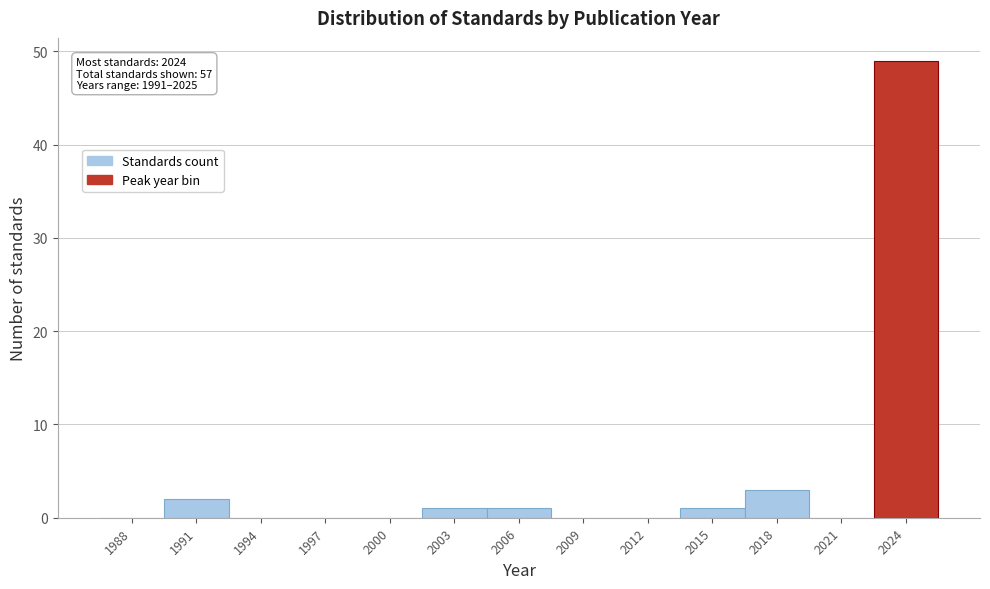

Reading right to left, what are all the values shown in this chart?

2024=49	2021=0	2018=3	2015=1	2012=0	2009=0	2006=1	2003=1	2000=0	1997=0	1994=0	1991=2	1988=0